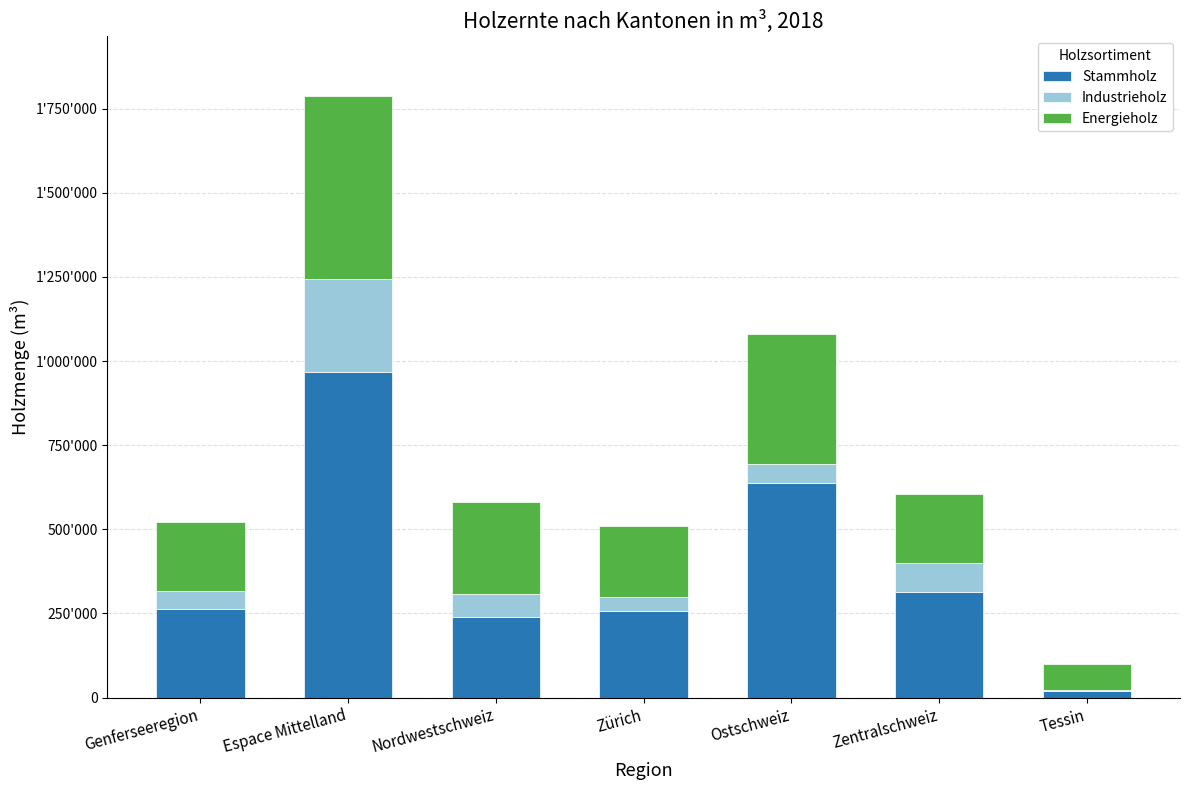

Is it true that Energieholz equals 204026 at Genferseeregion?

True